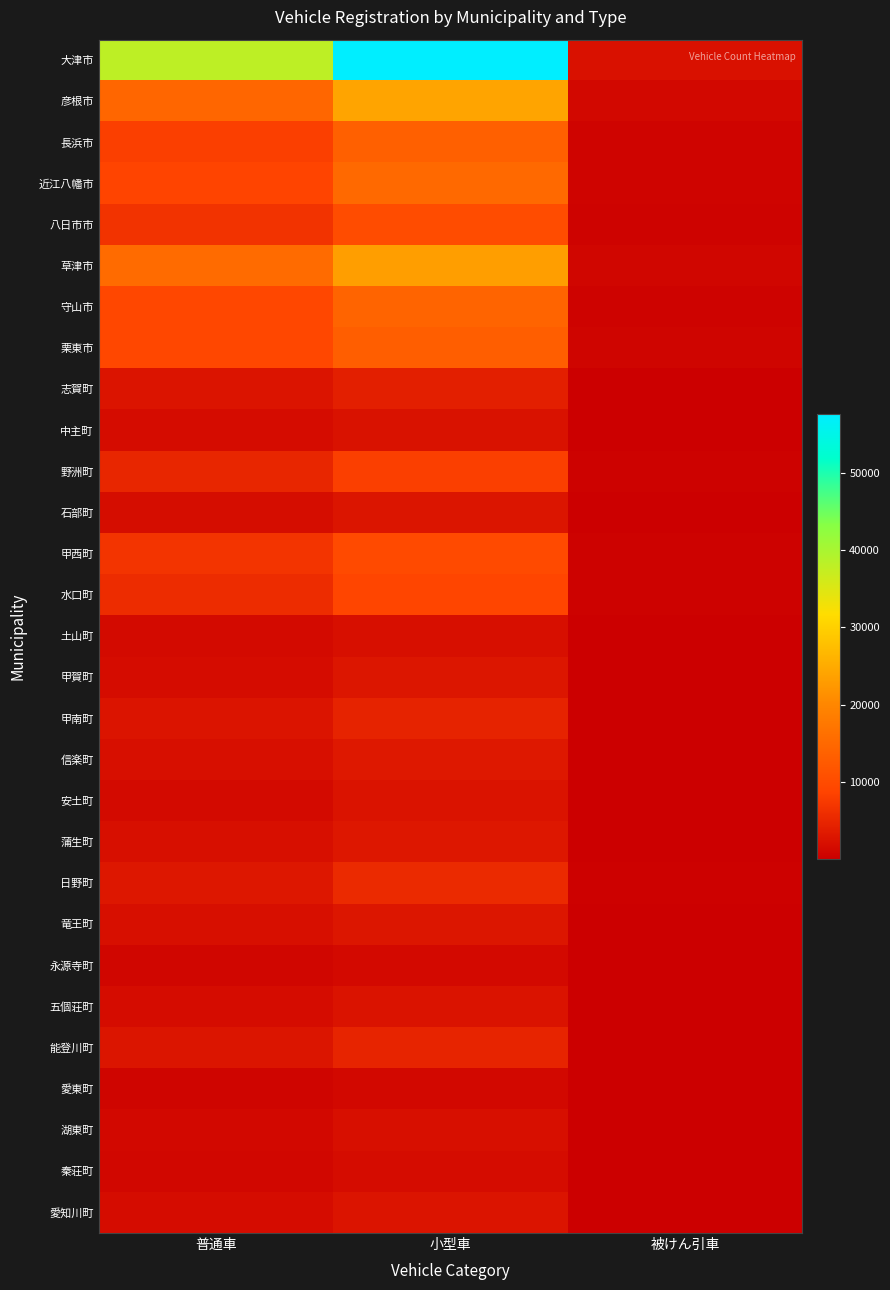

At 被けん引車, list the series in order from largest to smallest.

大津市, 彦根市, 草津市, 栗東市, 近江八幡市, 長浜市, 守山市, 八日市市, 水口町, 野洲町, 甲西町, 日野町, 石部町, 五個荘町, 竜王町, 志賀町, 信楽町, 愛知川町, 湖東町, 中主町, 蒲生町, 土山町, 能登川町, 秦荘町, 甲賀町, 甲南町, 安土町, 永源寺町, 愛東町